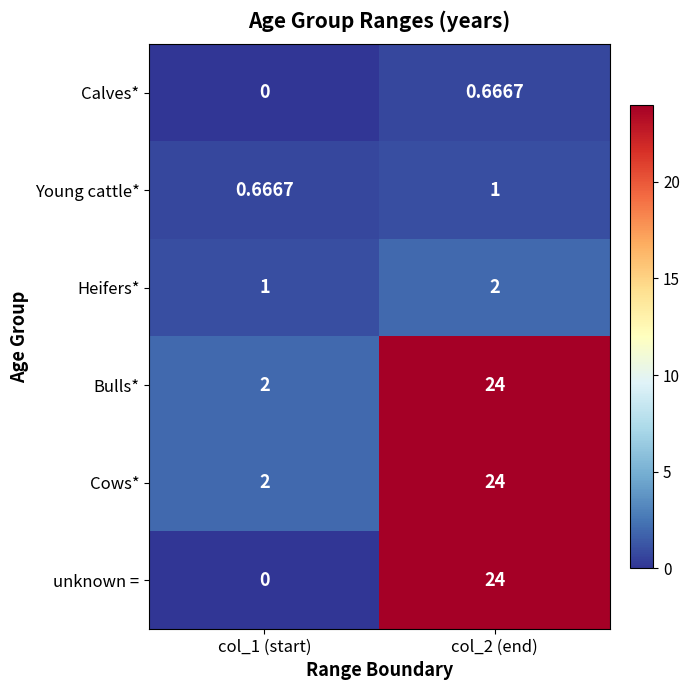

Which series has the widest spread of values?

unknown =